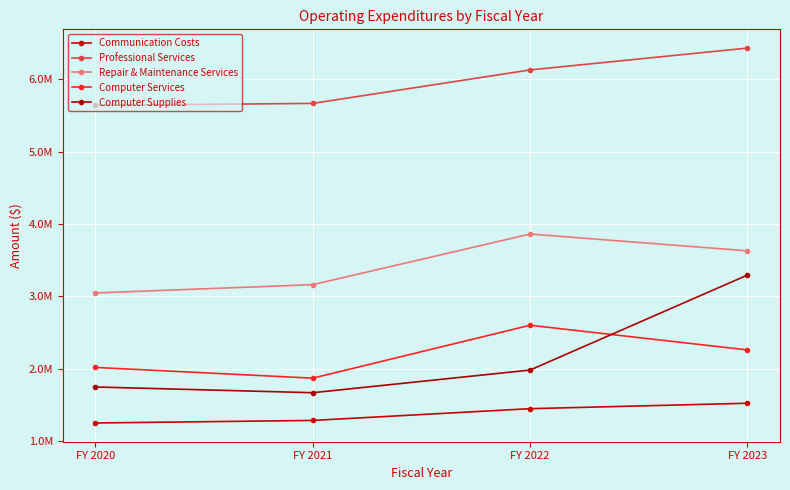

Is this an area chart (filled region under the line)?

No